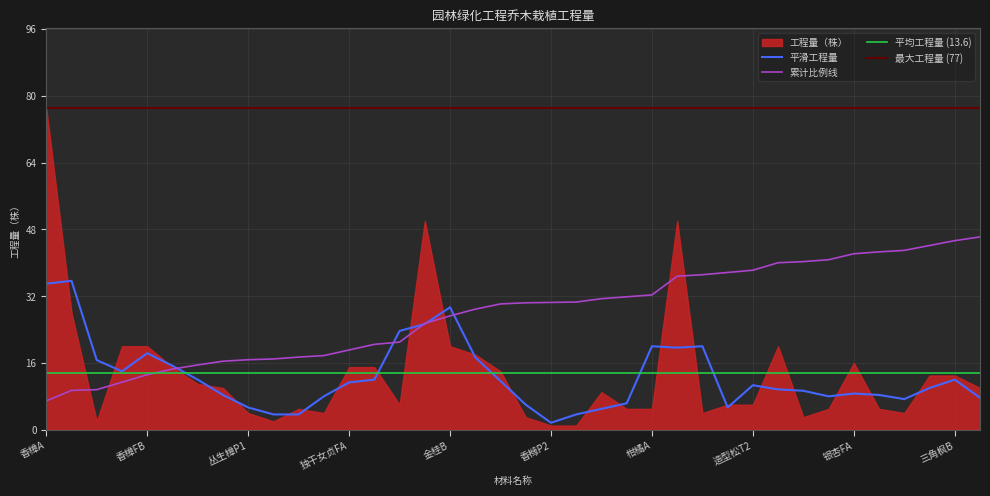

The value of 累计比例线 at 银杏FA is 42.2. True or false?

True